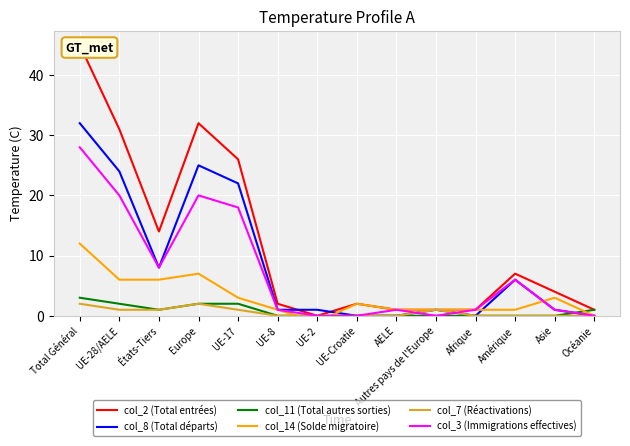

At which category does the chart reach its peak across all series?

Total Général